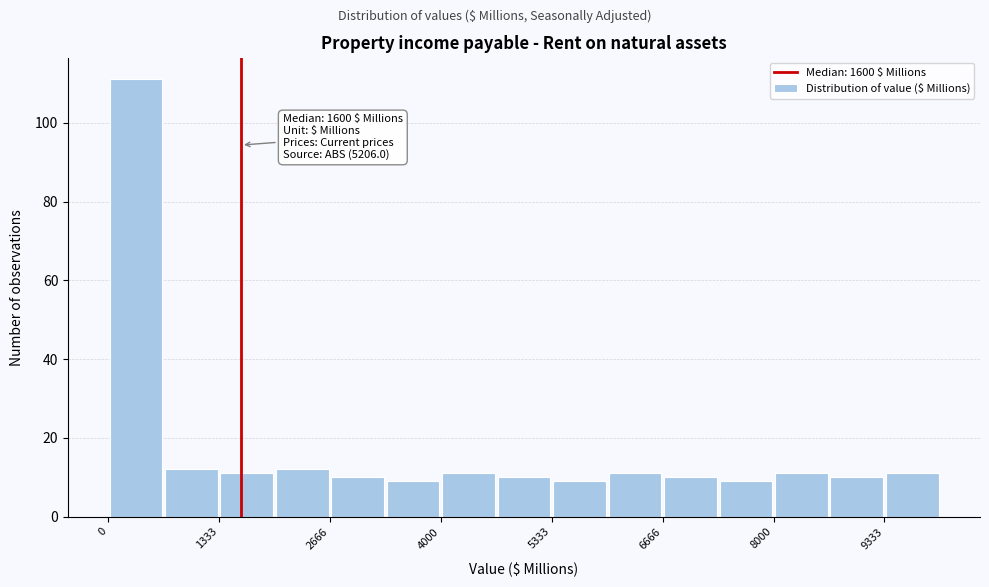

Around what value on the x-axis is the tallest bar? Give the approximate position of its centre, as read against the axis.

400